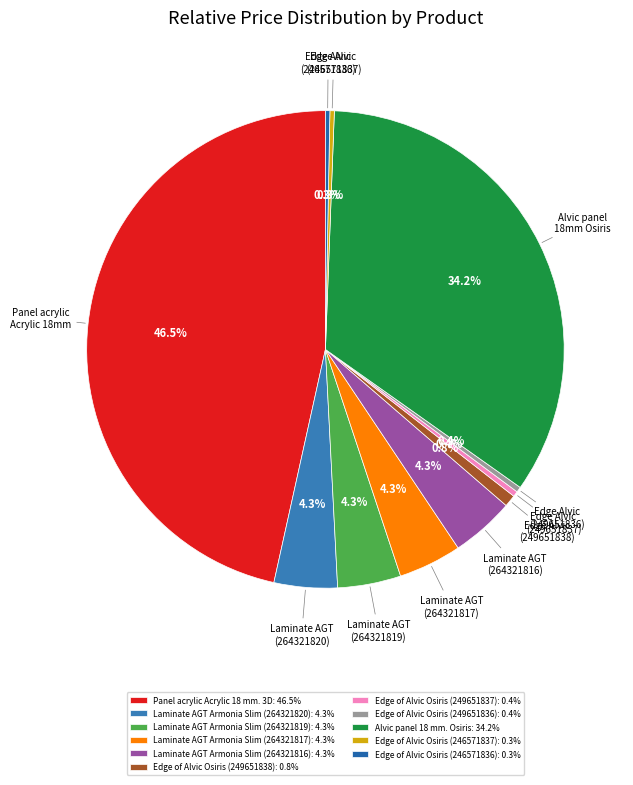

Does any single category account for the majority?

No